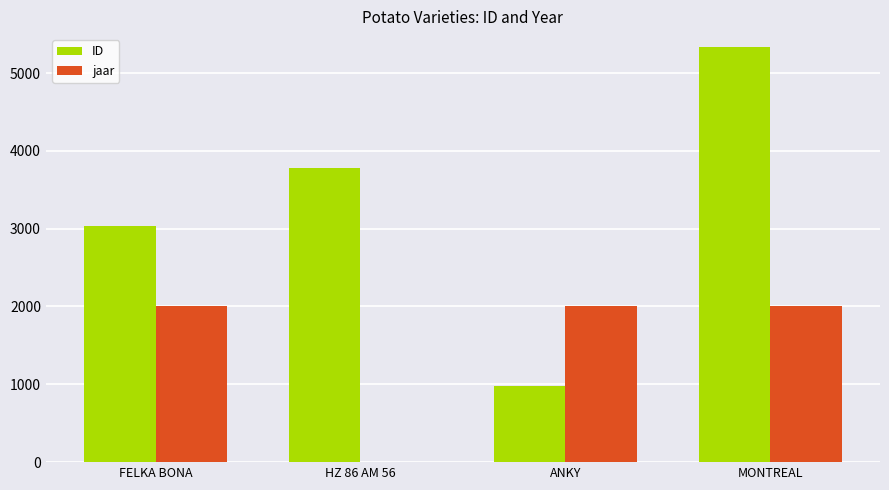

Where is ID nearest to the value 3159?

FELKA BONA